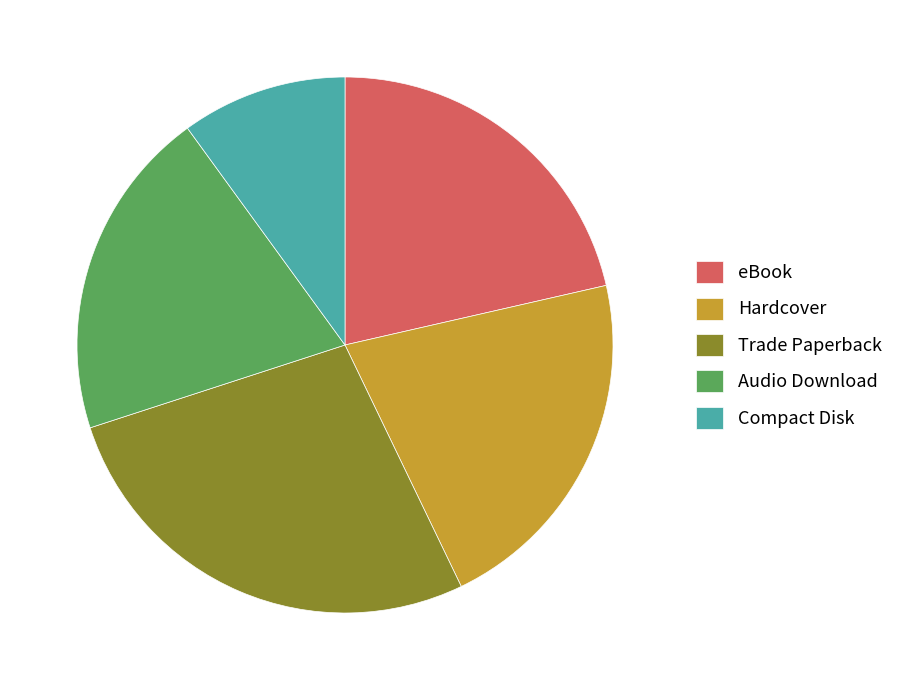

Is it true that Audio Download is 20% of the pie?

True